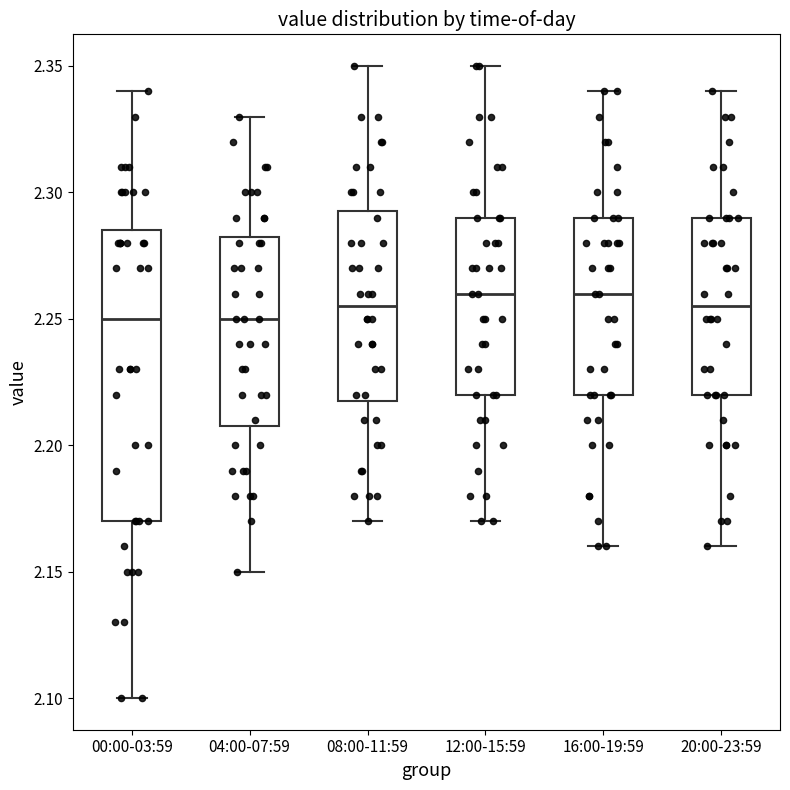

Reading left to right, transcribe this box plot: for each box, give where its median line is, the range the box spans, and where its two whiskers end, as read against the y-axis. The values are not printed on the chart, so give them approximately, as read against the axis.

00:00-03:59: median 2.250, box 2.170 to 2.285, whiskers 2.100 to 2.340
04:00-07:59: median 2.250, box 2.210 to 2.285, whiskers 2.150 to 2.330
08:00-11:59: median 2.255, box 2.220 to 2.295, whiskers 2.170 to 2.350
12:00-15:59: median 2.260, box 2.220 to 2.290, whiskers 2.170 to 2.350
16:00-19:59: median 2.260, box 2.220 to 2.290, whiskers 2.160 to 2.340
20:00-23:59: median 2.255, box 2.220 to 2.290, whiskers 2.160 to 2.340